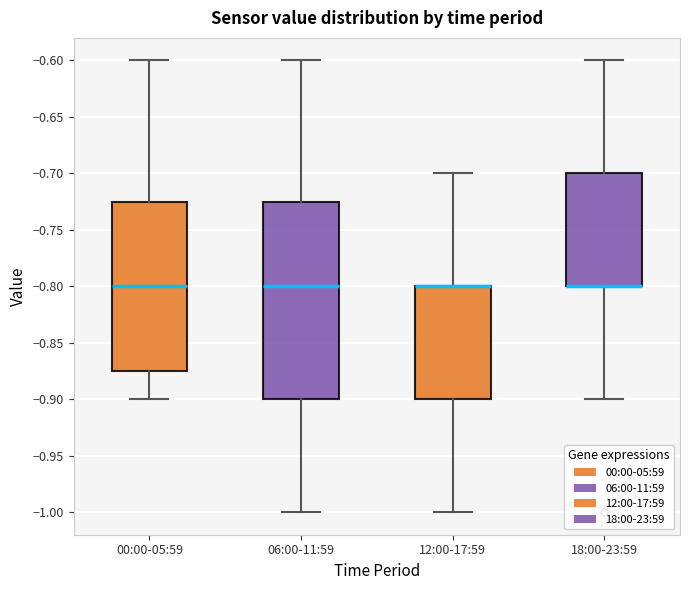

Reading left to right, read every box against the y-axis: the position of its median line, the range the box covers, and the ends of its whiskers. The values are not printed on the chart, so give them approximately, as read against the axis.

00:00-05:59: median -0.800, box -0.875 to -0.725, whiskers -0.900 to -0.600
06:00-11:59: median -0.800, box -0.900 to -0.725, whiskers -1.000 to -0.600
12:00-17:59: median -0.800 (drawn on the box's upper edge), box -0.900 to -0.800, whiskers -1.000 to -0.700
18:00-23:59: median -0.800 (drawn on the box's lower edge), box -0.800 to -0.700, whiskers -0.900 to -0.600